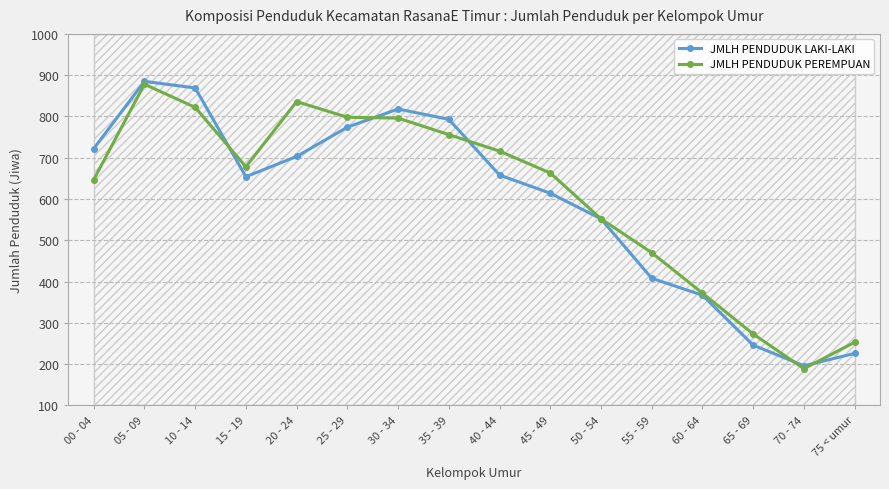

Rank the categories by JMLH PENDUDUK PEREMPUAN value from lowest to highest.

70 - 74, 75 < umur, 65 - 69, 60 - 64, 55 - 59, 50 - 54, 00 - 04, 45 - 49, 15 - 19, 40 - 44, 35 - 39, 30 - 34, 25 - 29, 10 - 14, 20 - 24, 05 - 09